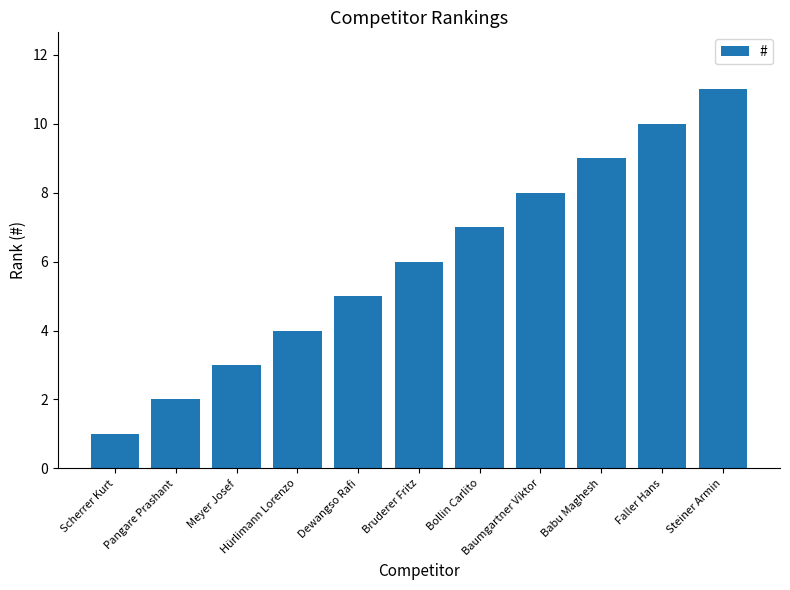

Between Steiner Armin and Scherrer Kurt, which is larger?

Steiner Armin